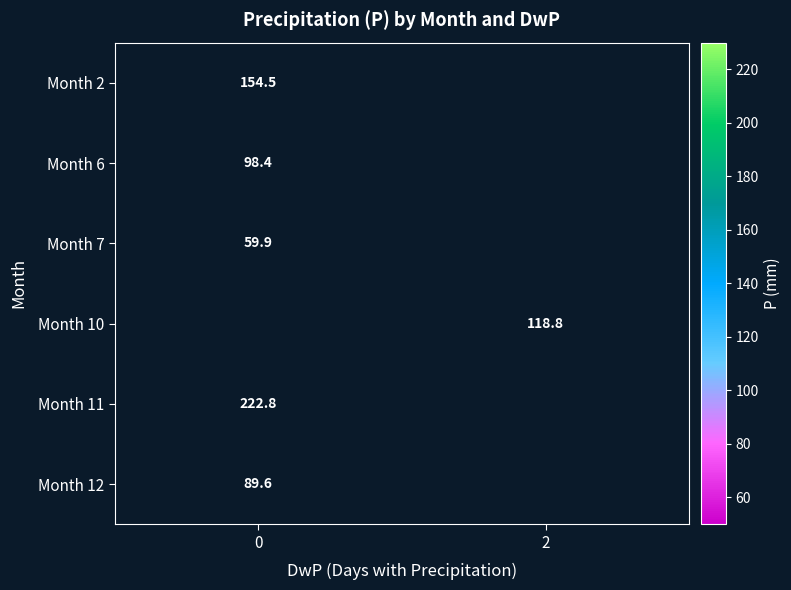

The Month 11 series shows 129.2 at 0. True or false?

False